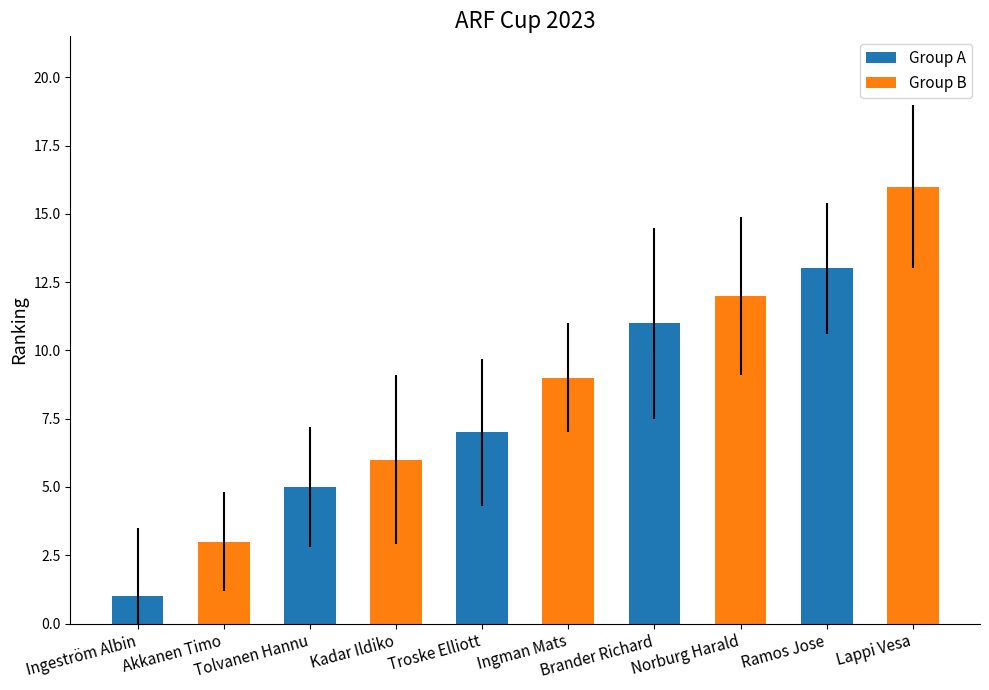

What is the label of the 1st bar from the left?

Ingeström Albin